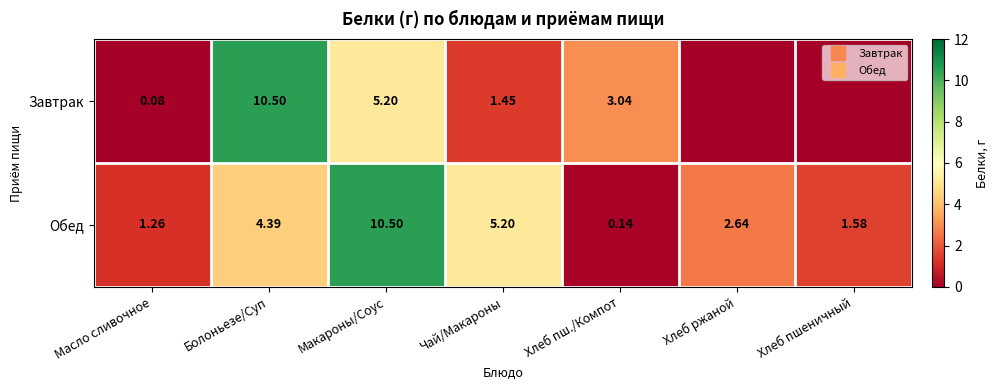

How many values in the Завтрак series exceed 1?

4